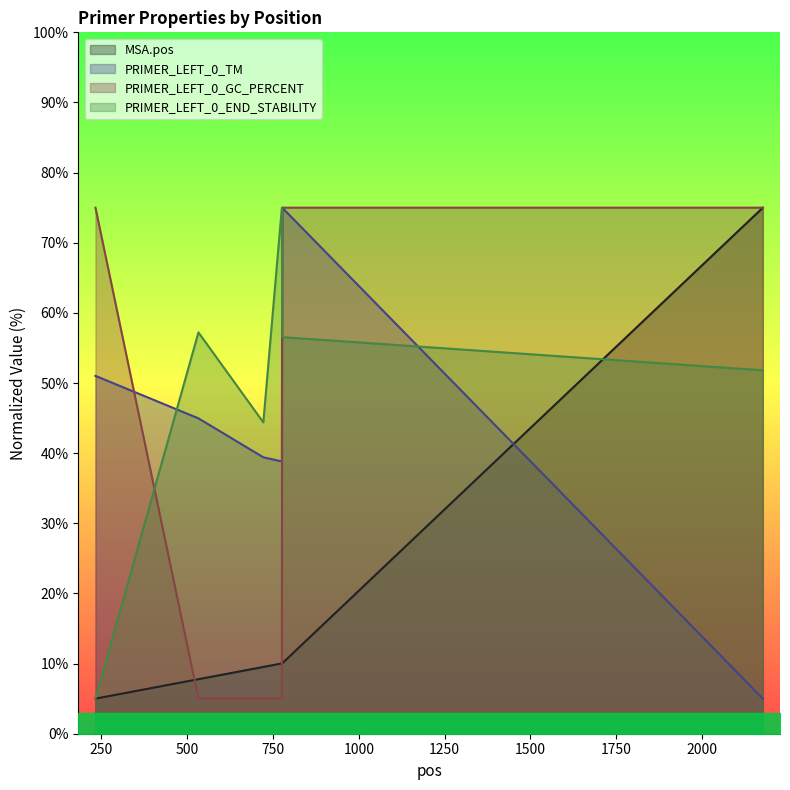

What is the value of the PRIMER_LEFT_0_TM point at the 4th from the left?

38.8